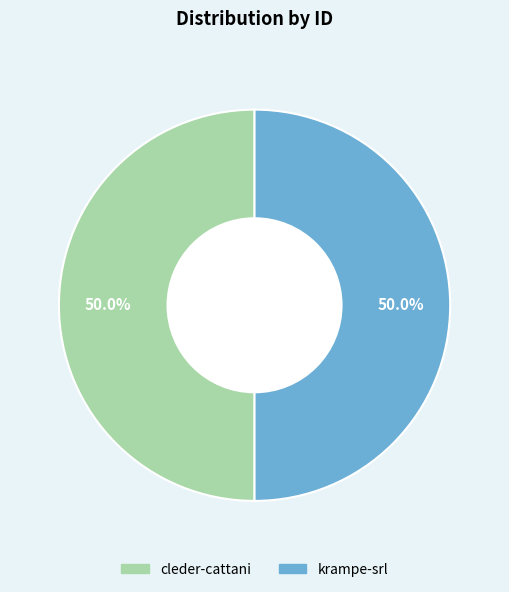

How much of the chart is everything except cleder-cattani?

50.0%